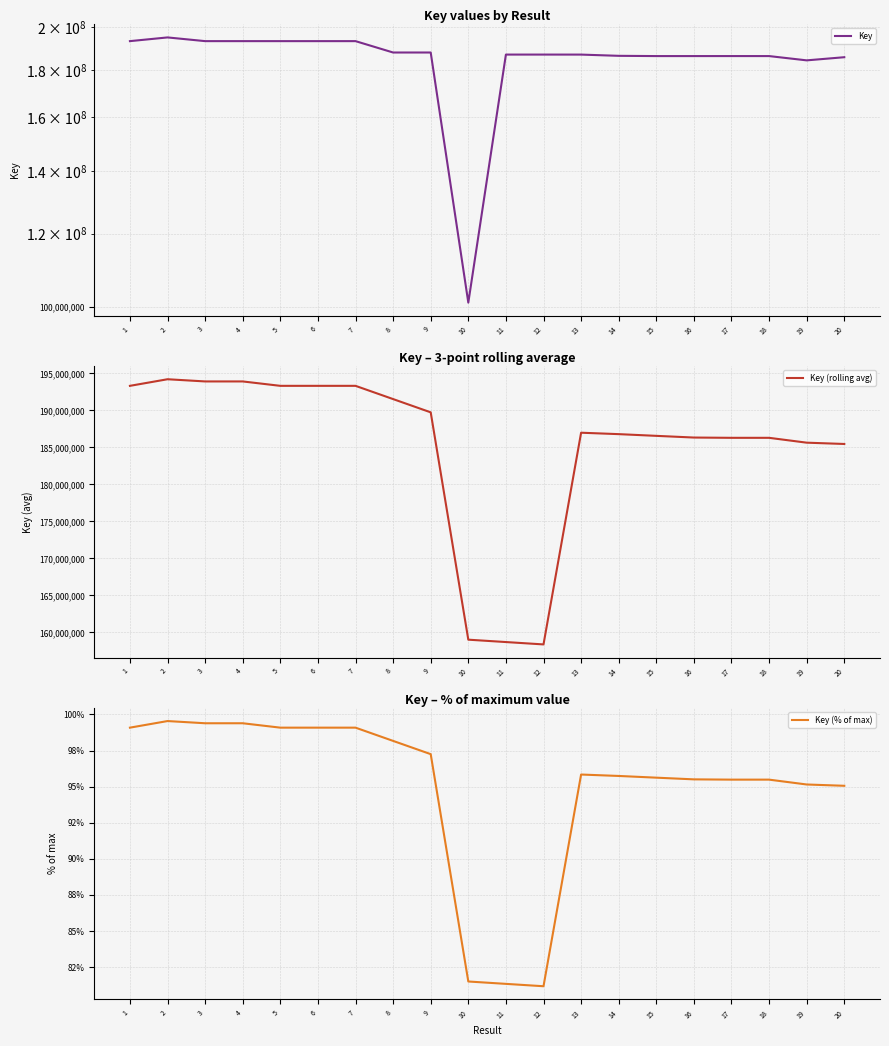

What is the difference between the maximum and second lowest values in the Key (rolling avg) series?

35517422.7